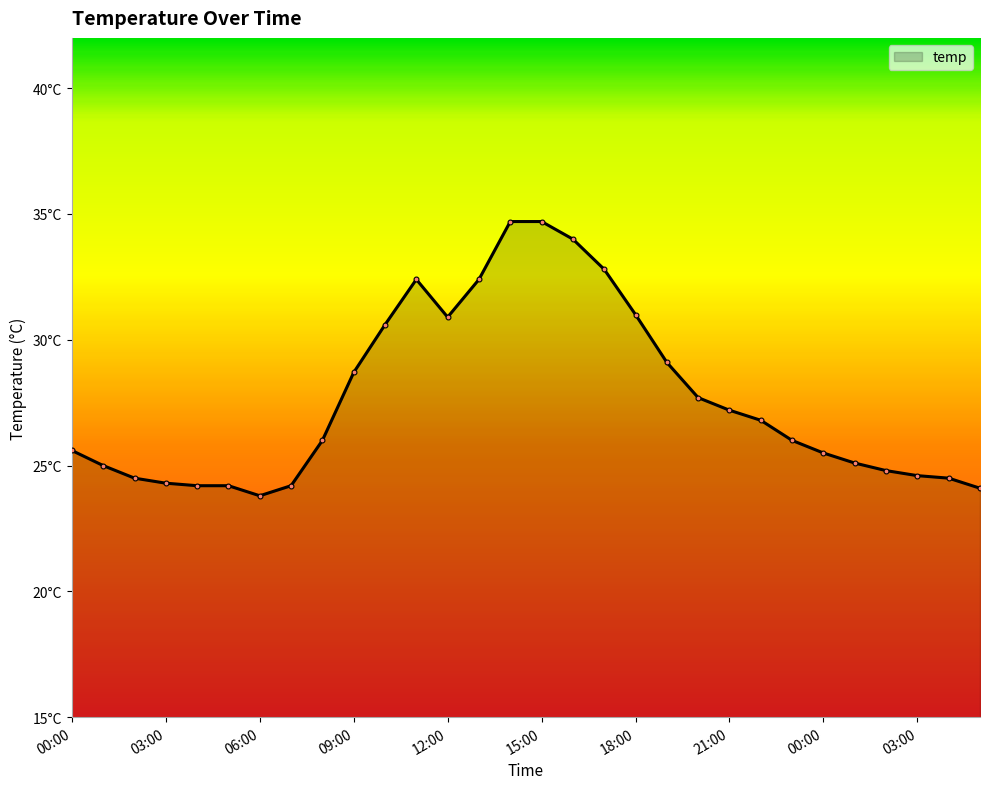

Which category has the lowest value across all series?

06:00